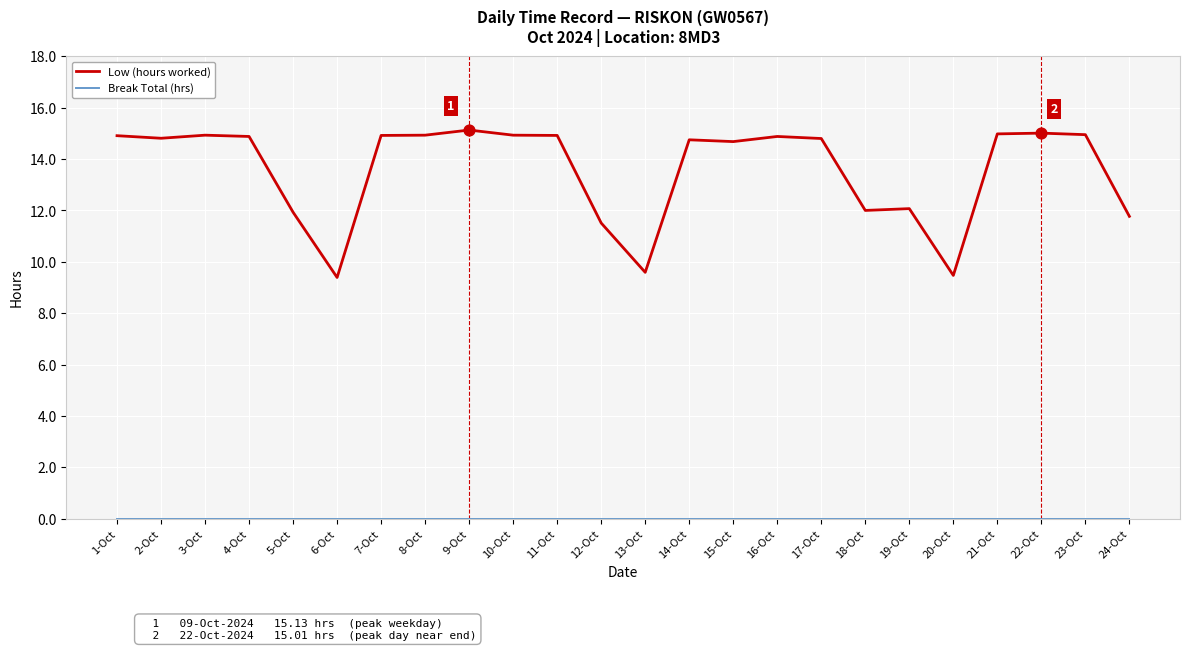

Which series has the largest range (max minus min)?

Low (hours worked)